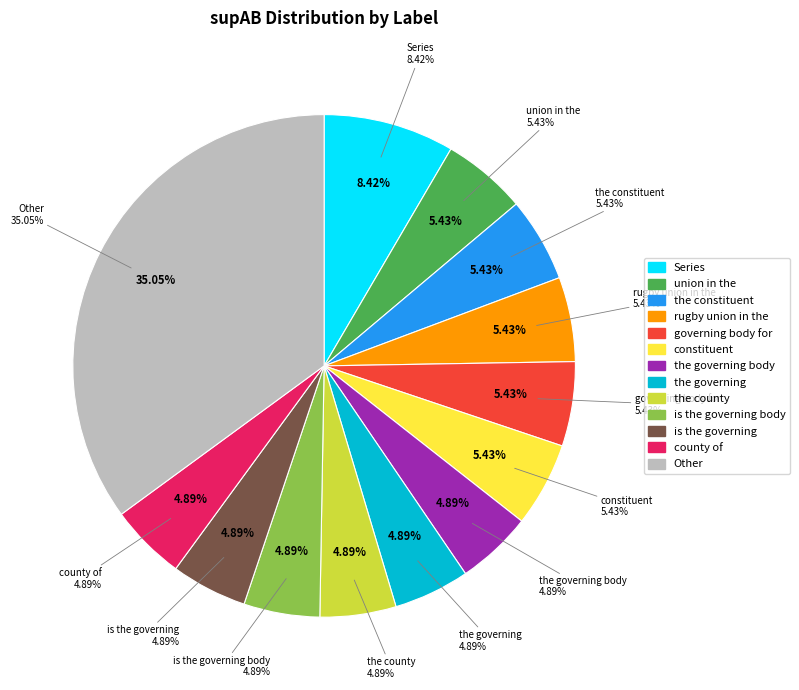

What is the largest slice in the pie chart?

Series